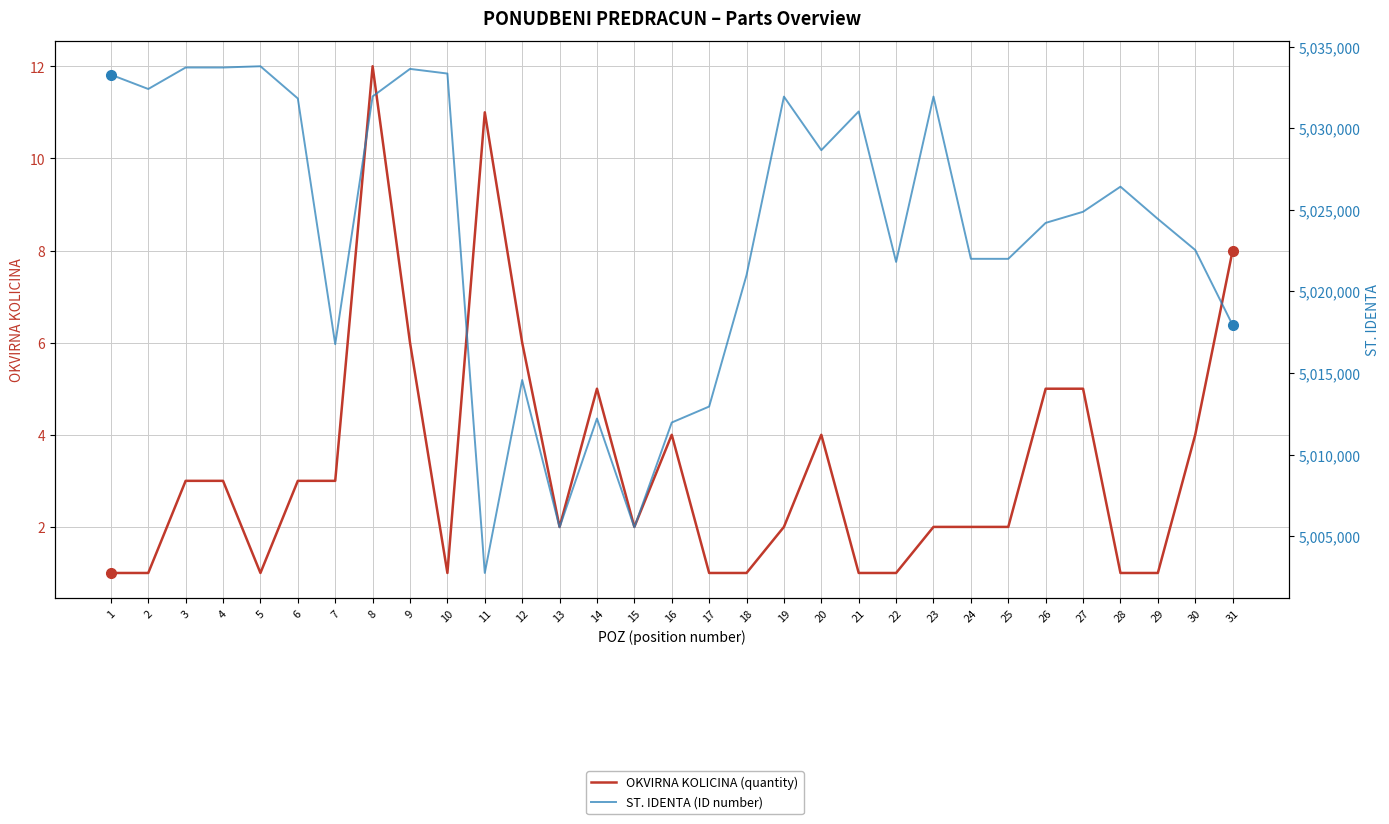

Which category has the highest value in the OKVIRNA KOLICINA (quantity) series?

8